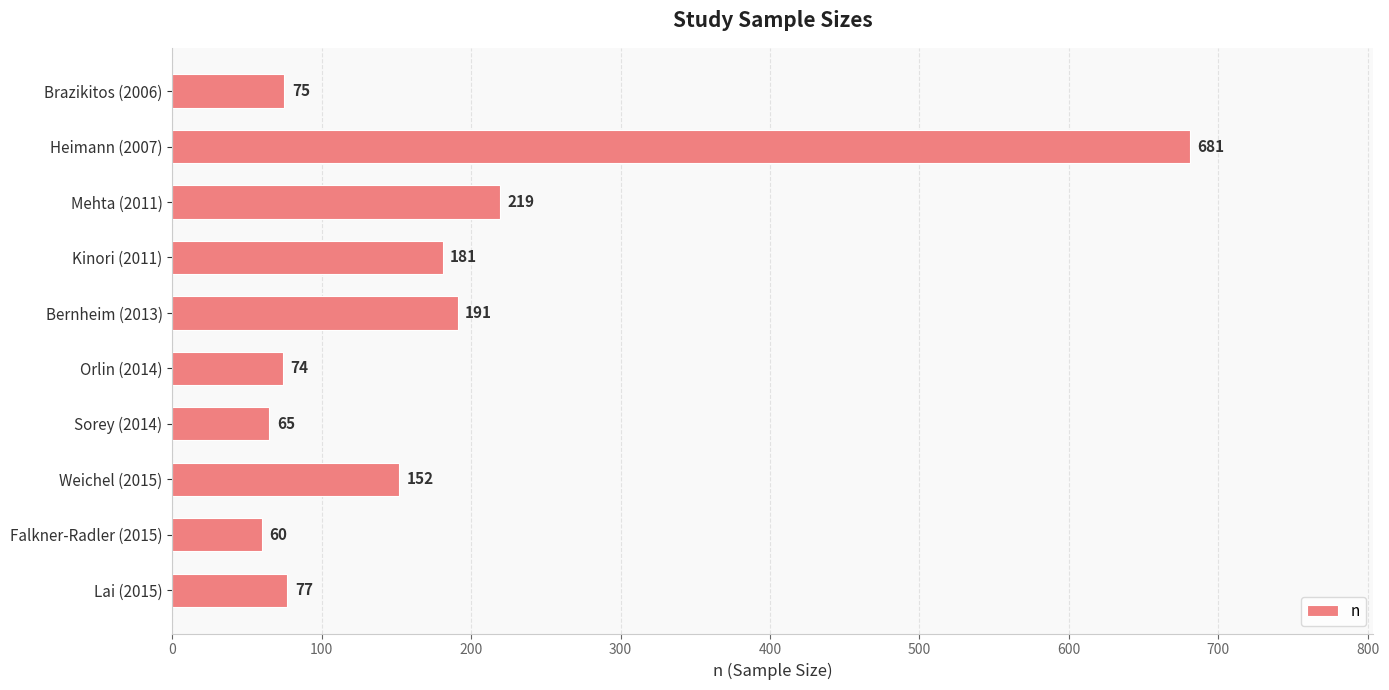

What is the value of the 1st bar from the top?

75